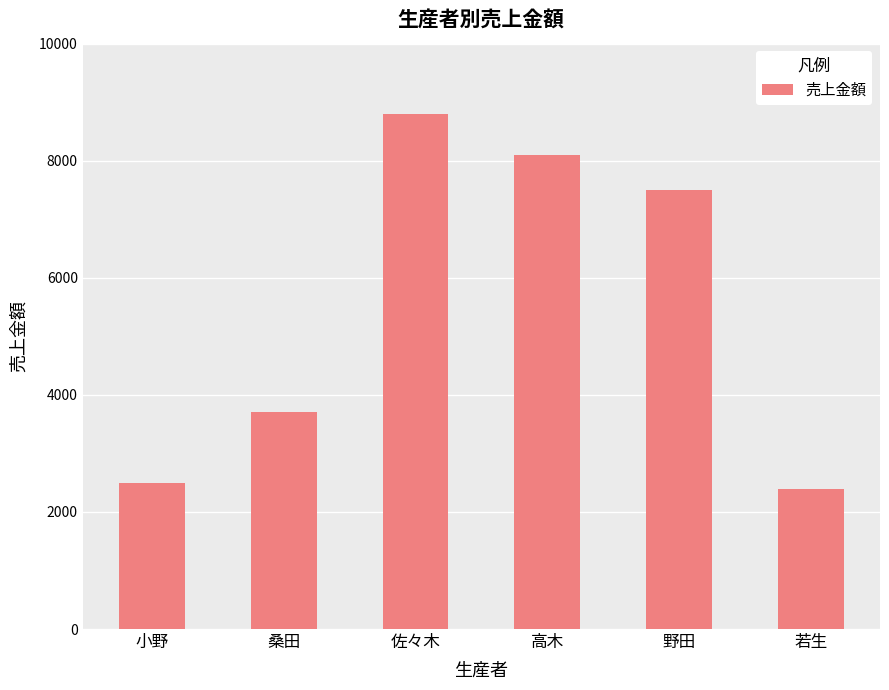

Reading left to right, transcribe all the data shown in this chart.

2500	3700	8800	8100	7500	2400